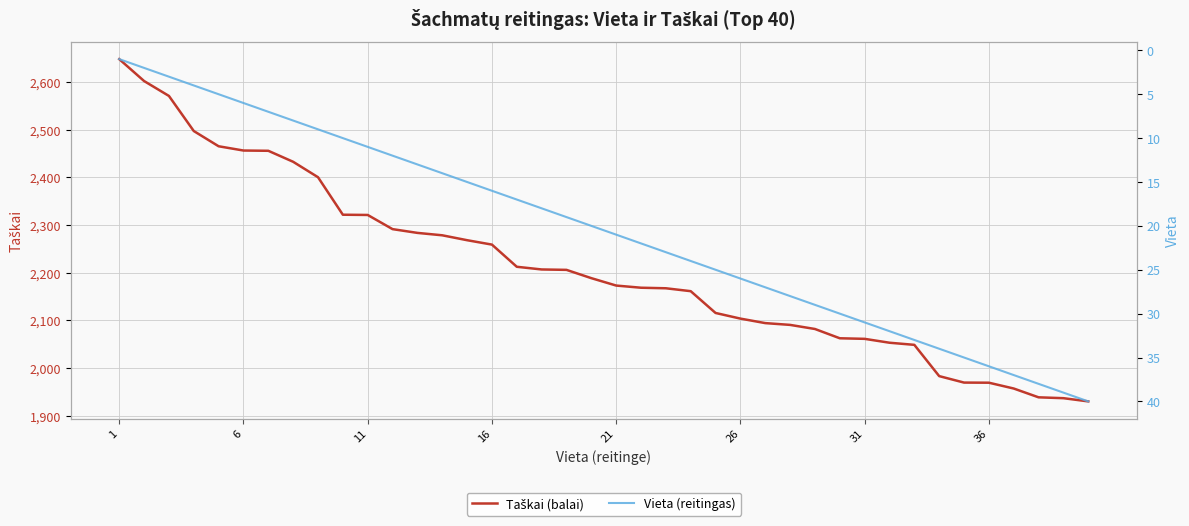

What is the value of the Taškai (balai) point at the 31st from the left?

2061.1